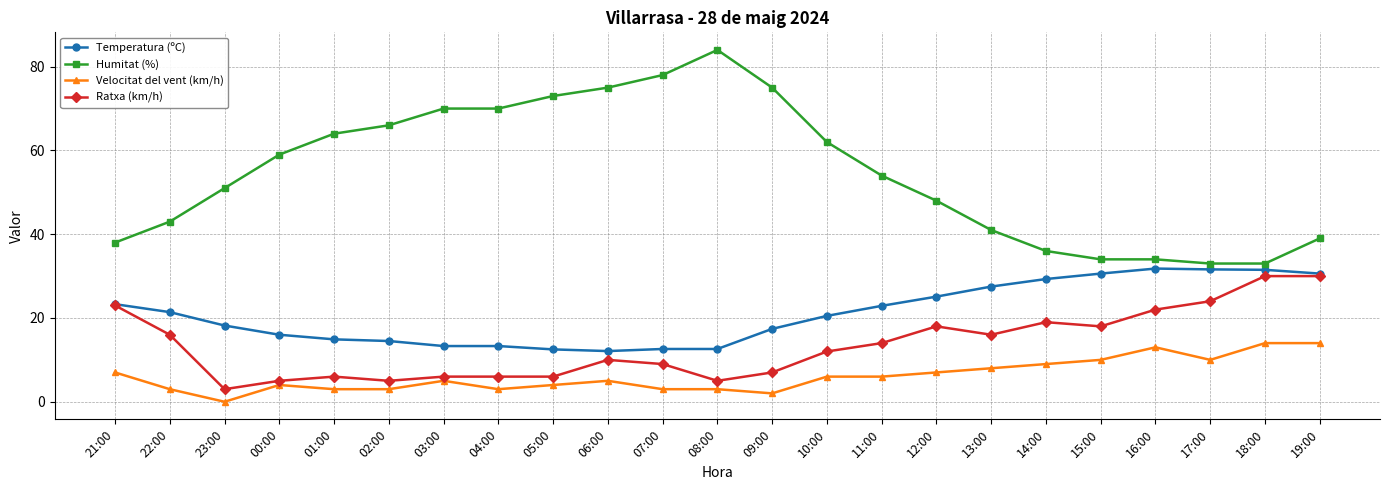

At how many categories does at least one series exceed 74?

4